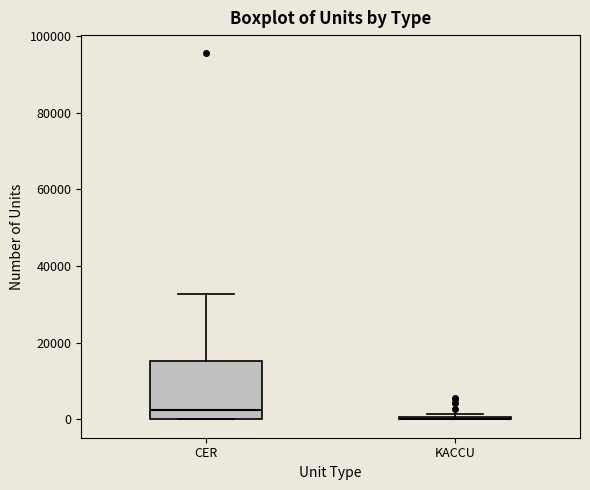

Comparing the boxes themselves (not the whiskers), which one is the tallest?

CER